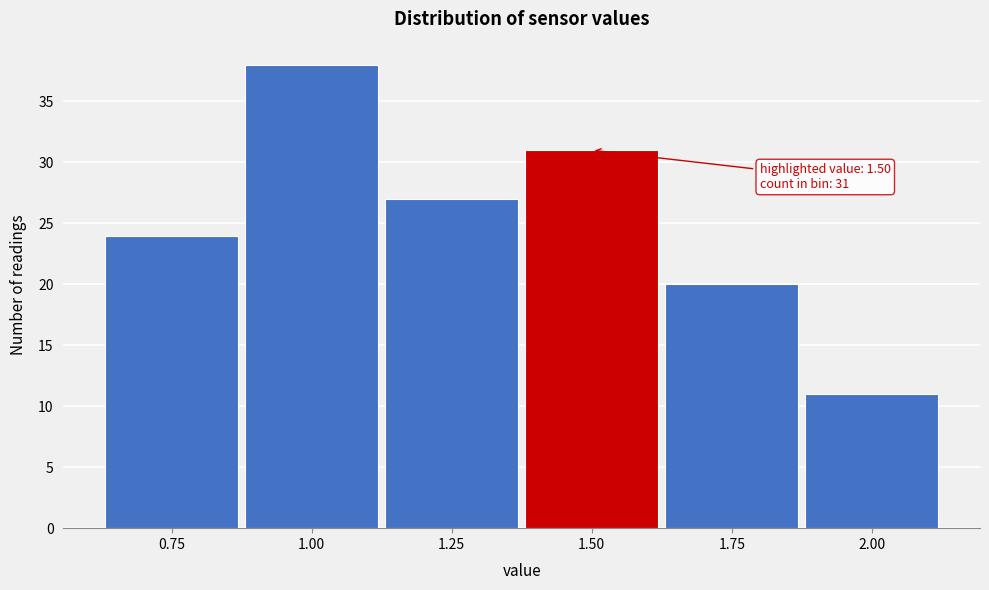

Reading left to right, extract all data points from this chart.

24	38	27	31	20	11